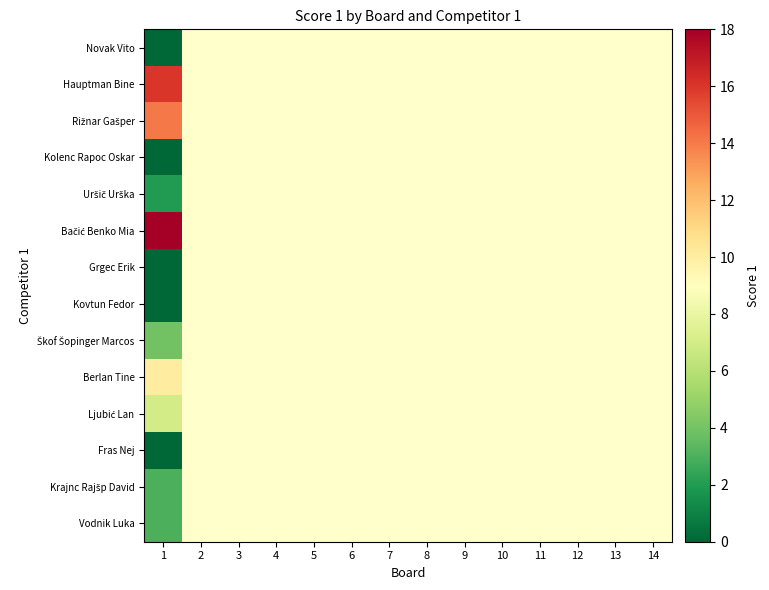

Where is Novak Vito nearest to the value 0?

1